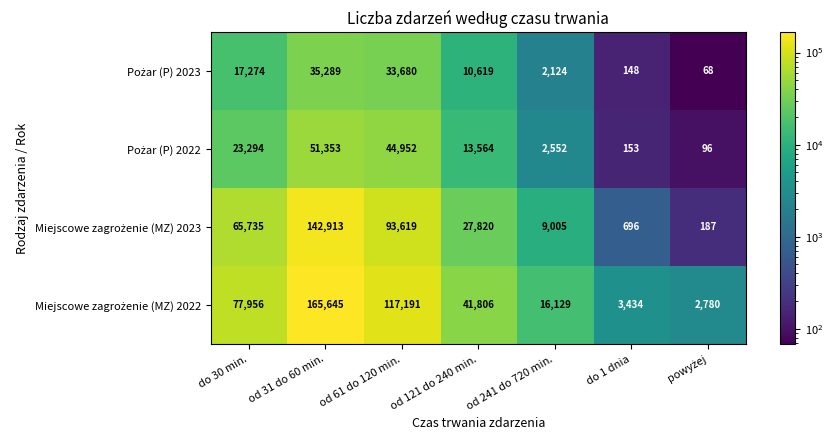

What is the maximum value shown in the chart?

165645